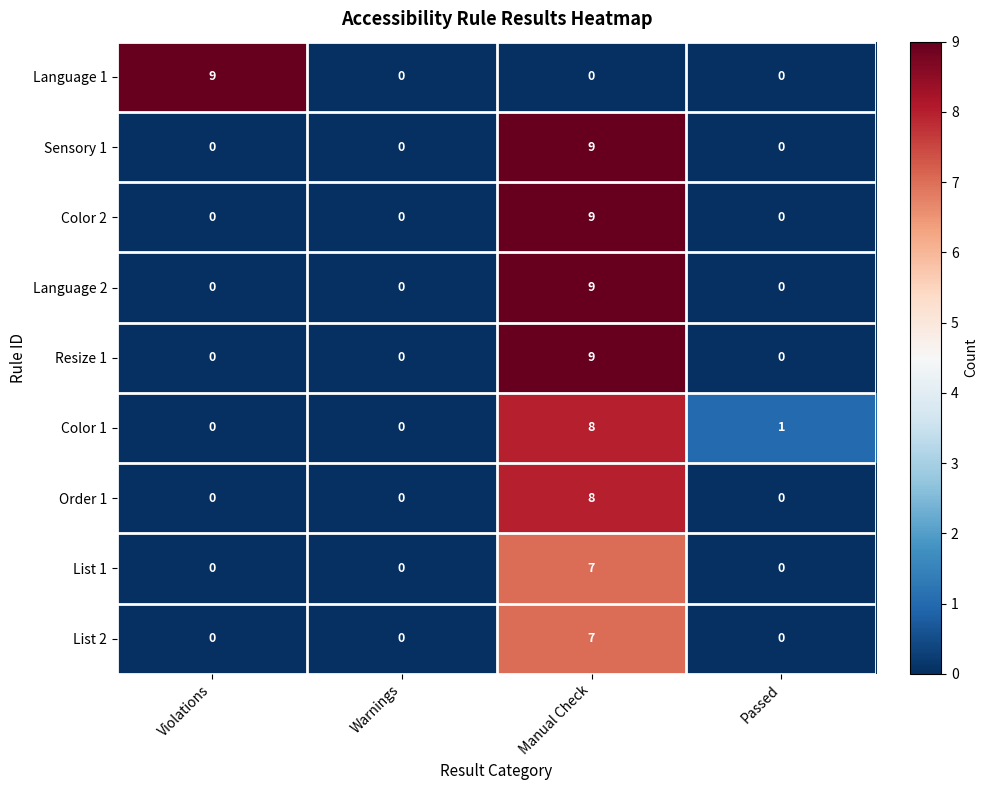

At which category is the sum across all series the highest?

Manual Check